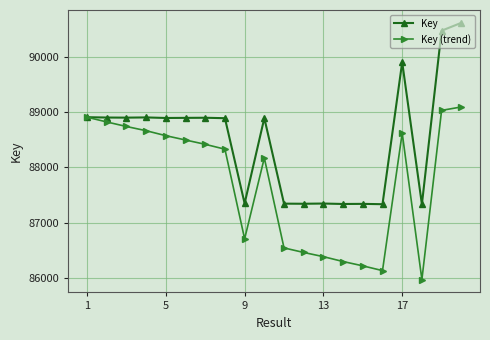

Is this an area chart (filled region under the line)?

No